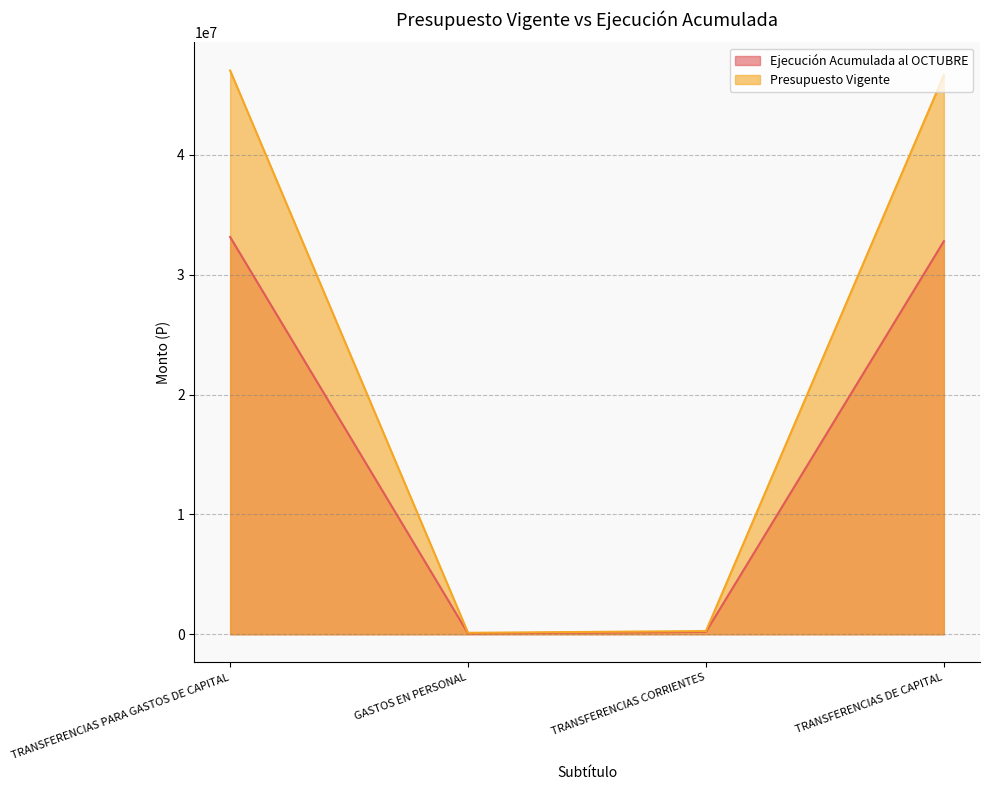

True or false: Ejecución Acumulada al OCTUBRE and Presupuesto Vigente cross at least once.

False